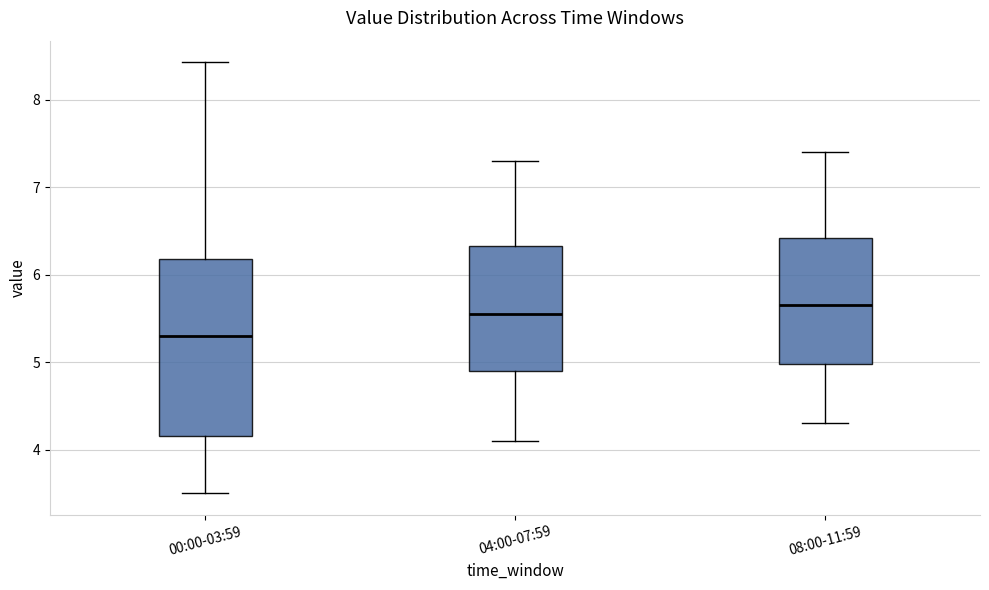

Where is the upper edge of the box for 04:00-07:59 on the y-axis? The values are not printed on the chart, so give them approximately, as read against the axis.

6.3